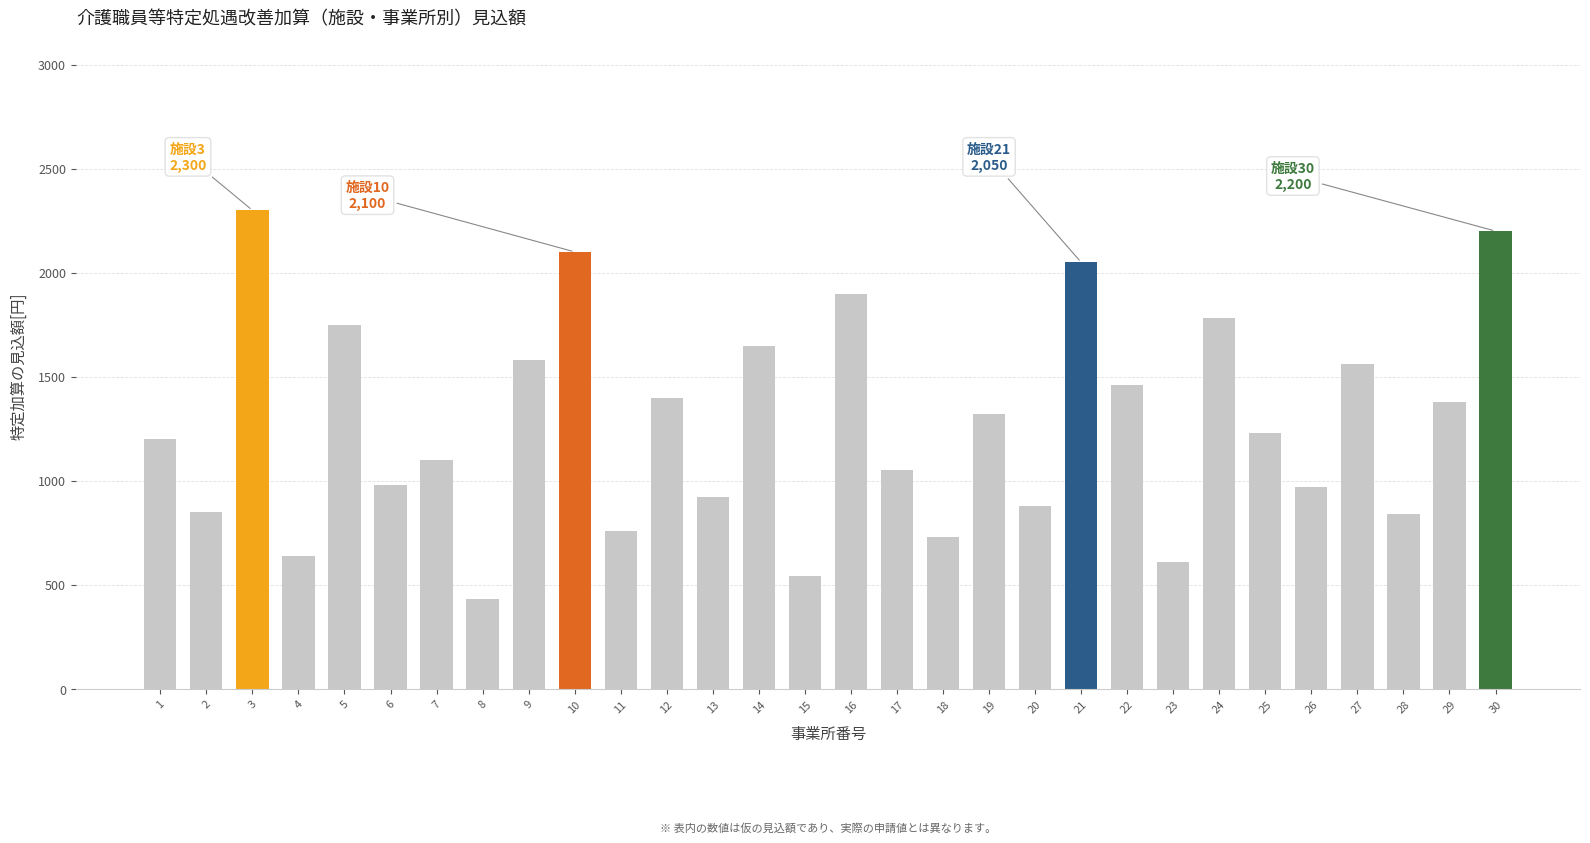

Which category has the highest value across all series?

3